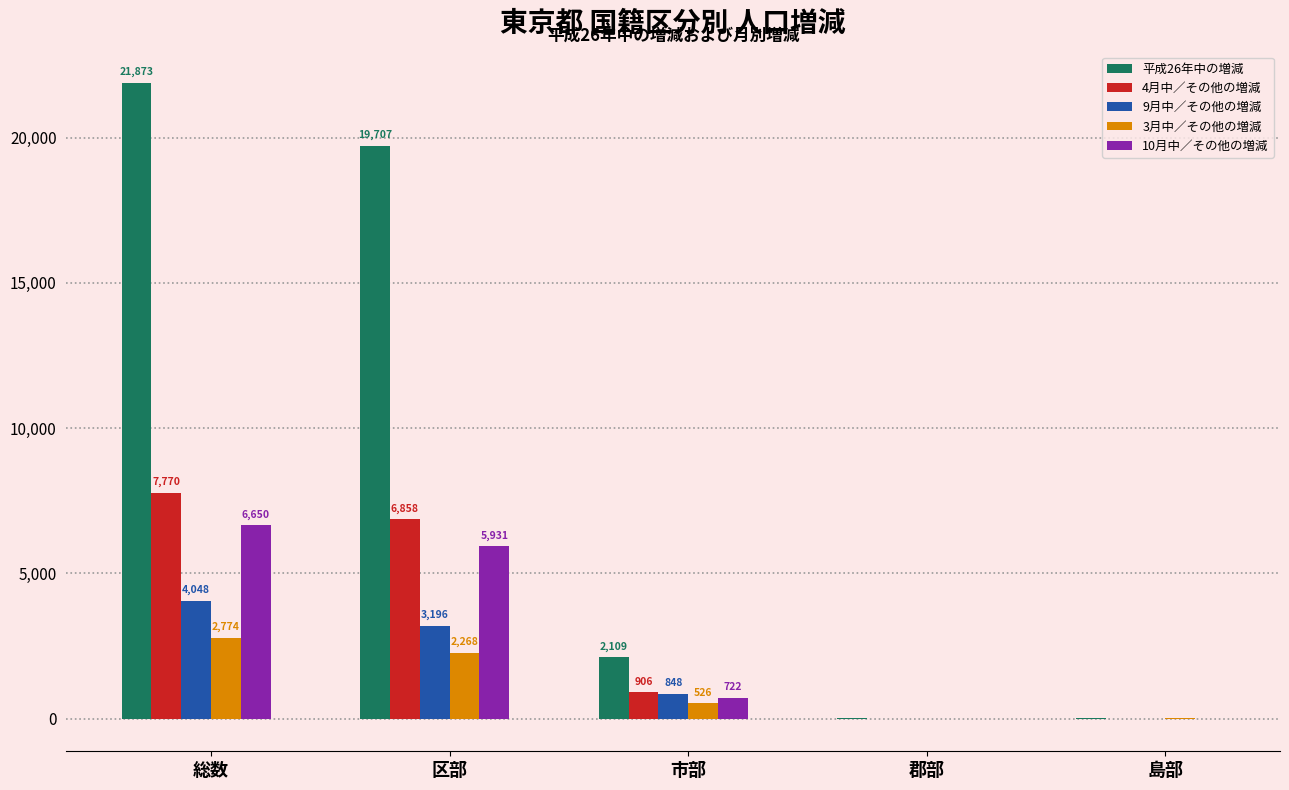

Is it true that 10月中／その他の増減 equals 722 at 市部?

True